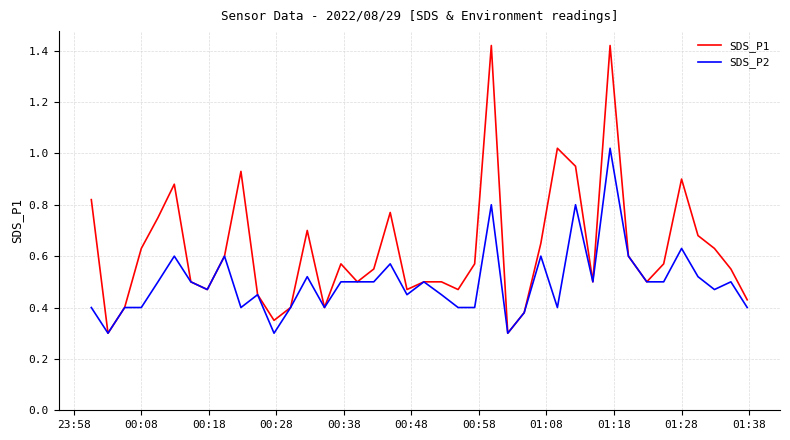

Which series has the largest total across all categories?

SDS_P1